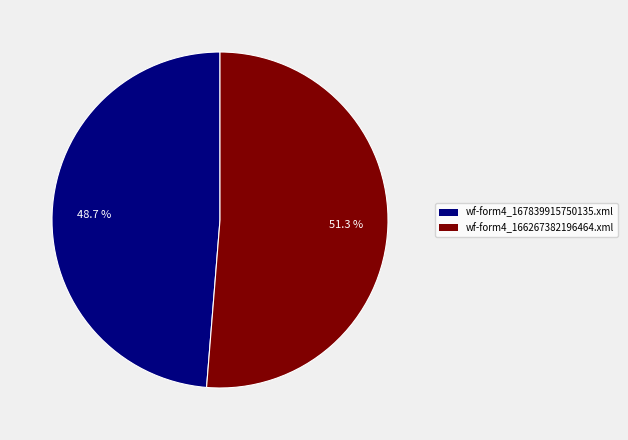

Count the number of slices in the pie.

2